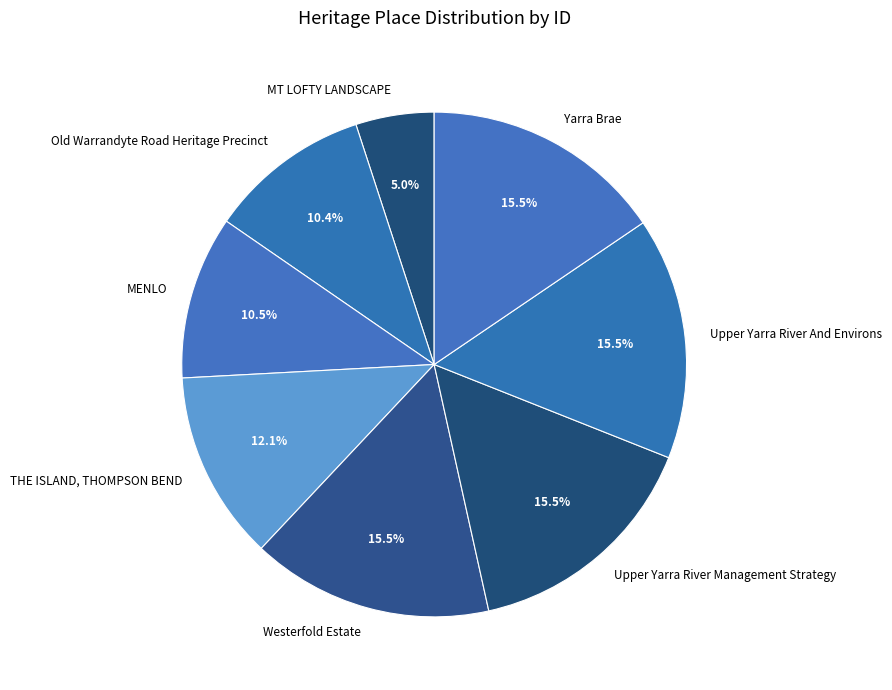

Is the sum of Westerfold Estate and MENLO greater than half?

No